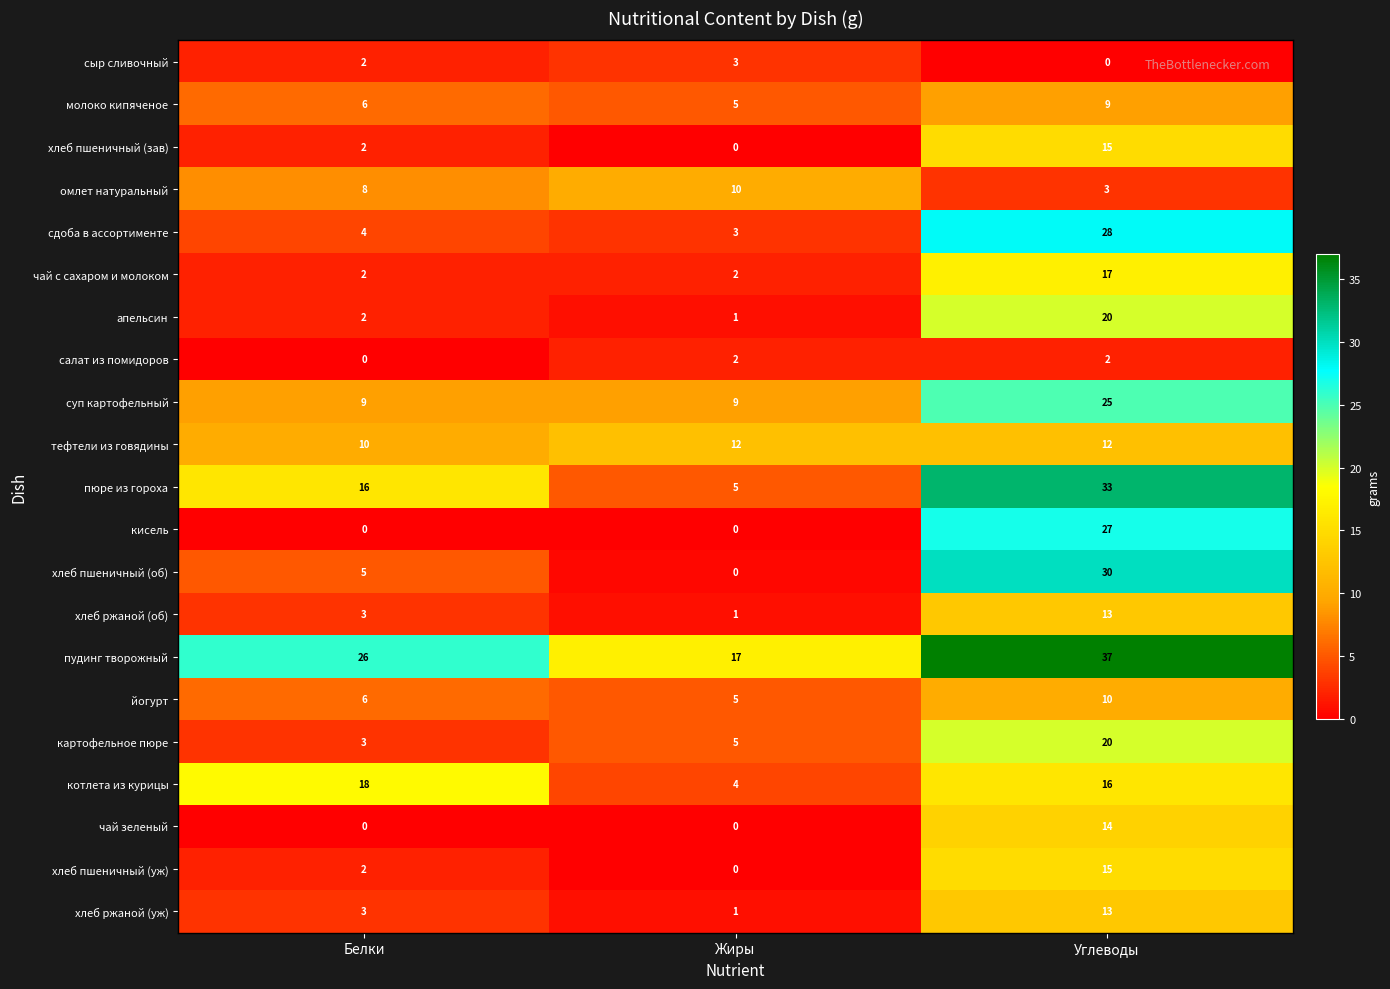

Rank the categories by сдоба в ассортименте value from highest to lowest.

Углеводы, Белки, Жиры